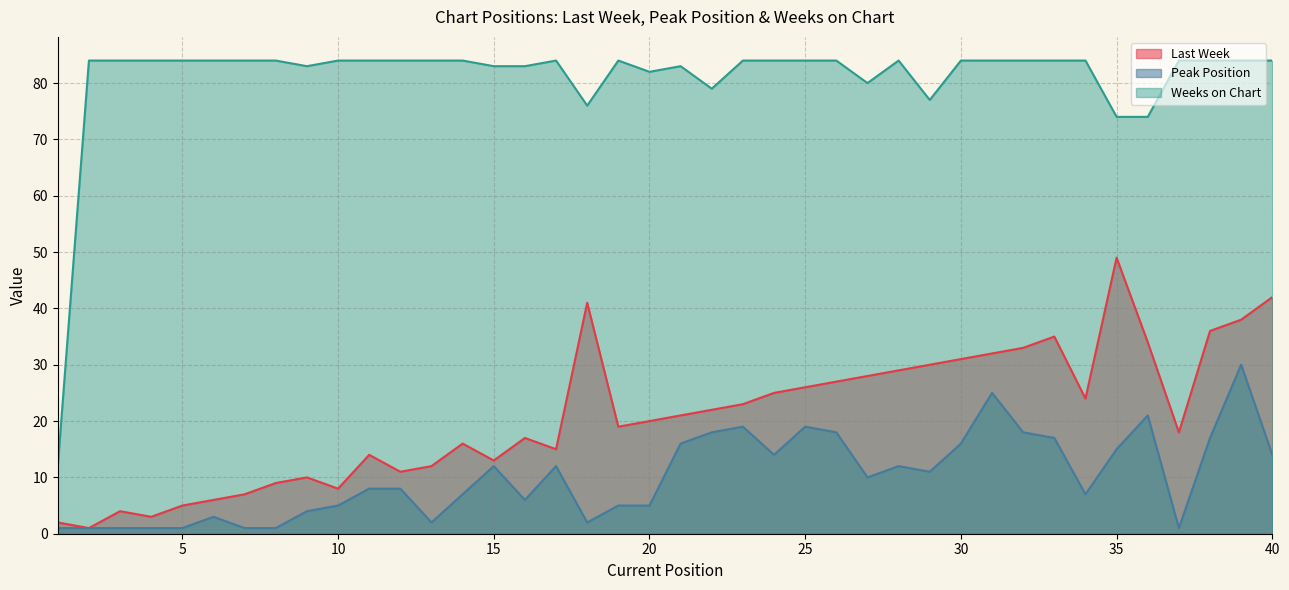

What is the difference between the Last Week values at 13 and 22?

10